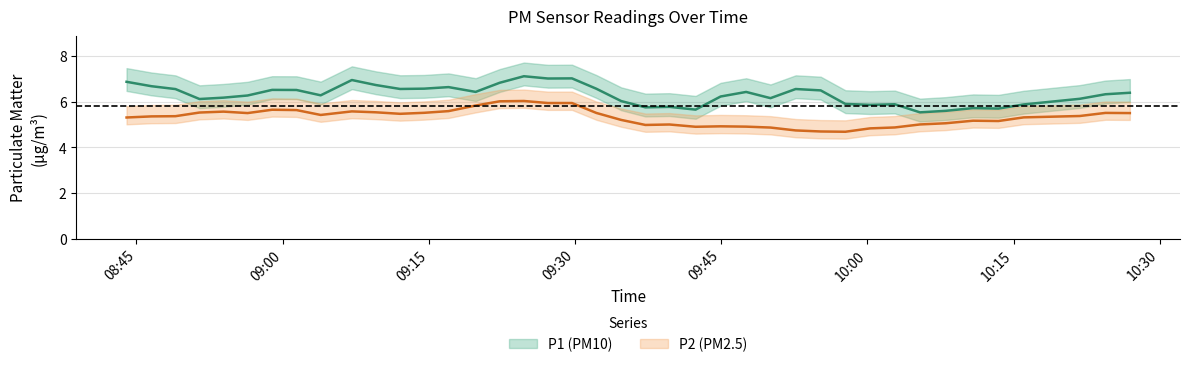

What is the average value of the P2 series?

5.3